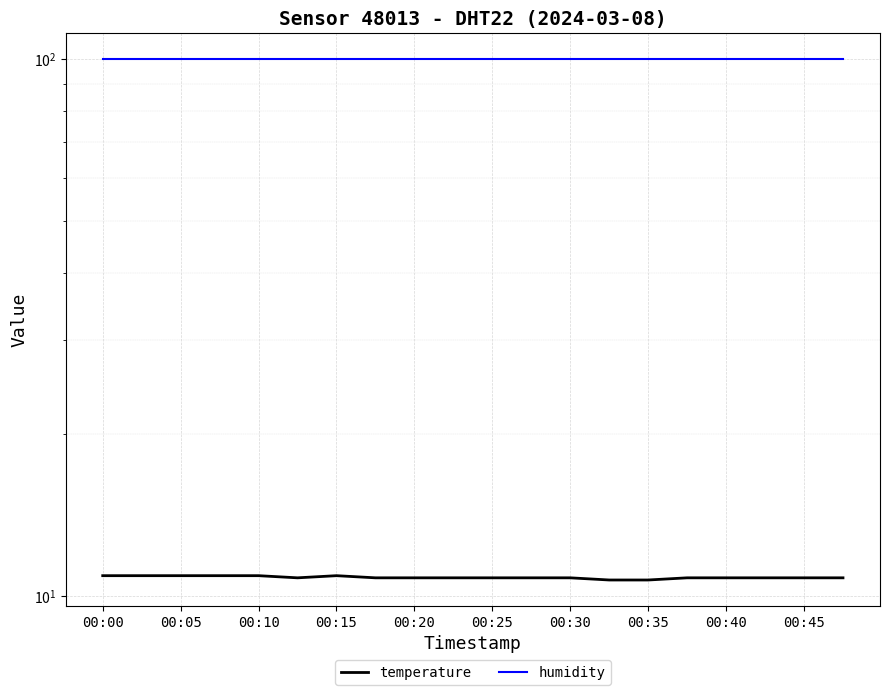

Where is temperature nearest to the value 10?

13